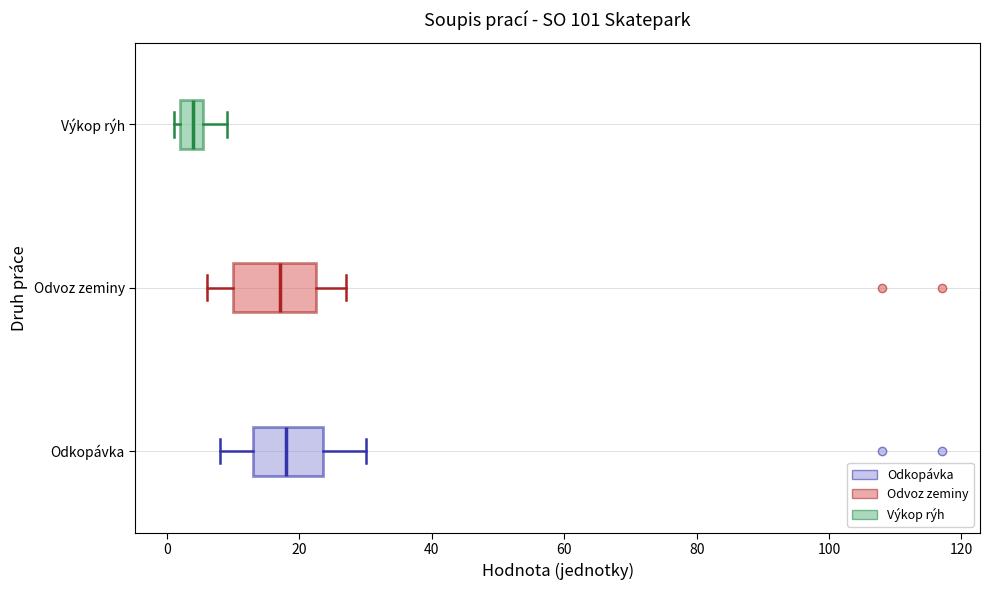

Reading bottom to top, transcribe this box plot: for each box, give where its median line is, the range the box spans, and where its two whiskers end, as read against the x-axis. The values are not printed on the chart, so give them approximately, as read against the axis.

Odkopávka: median 18, box 14 to 24, whiskers 8 to 30
Odvoz zeminy: median 18, box 10 to 22, whiskers 6 to 28
Výkop rýh: median 4, box 2 to 6, whiskers 2 (just left of the box's left edge) to 10